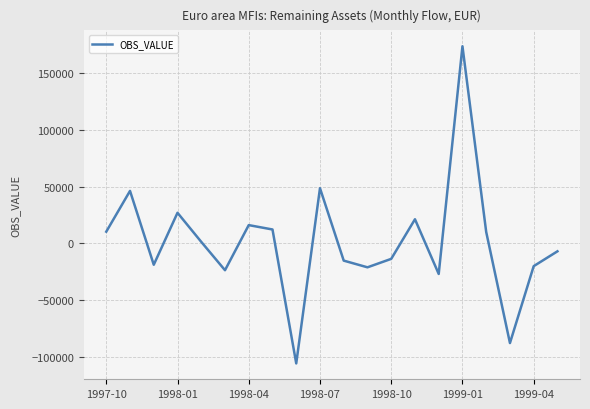

Is this an area chart (filled region under the line)?

No